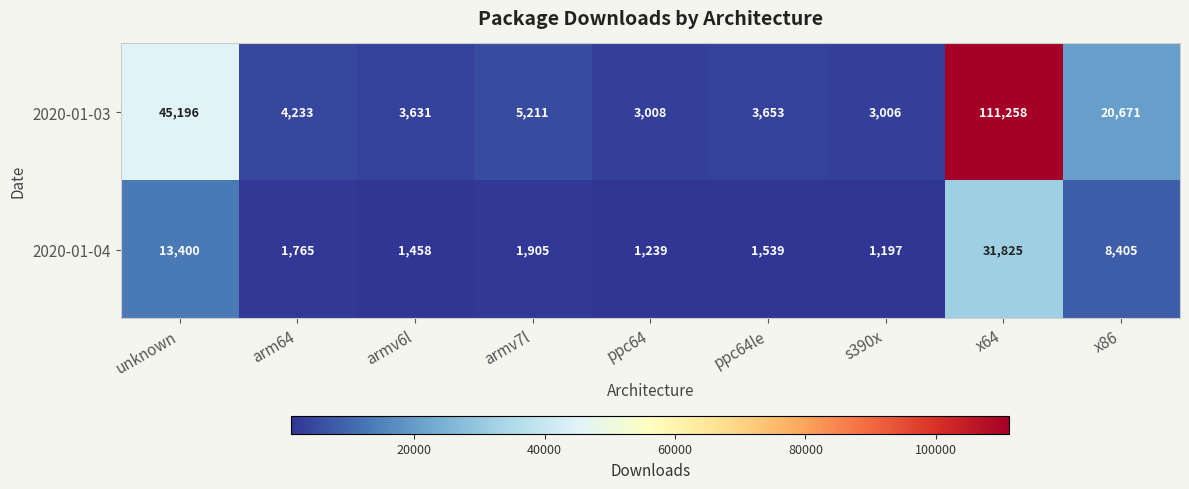

Which series has the largest total across all categories?

2020-01-03